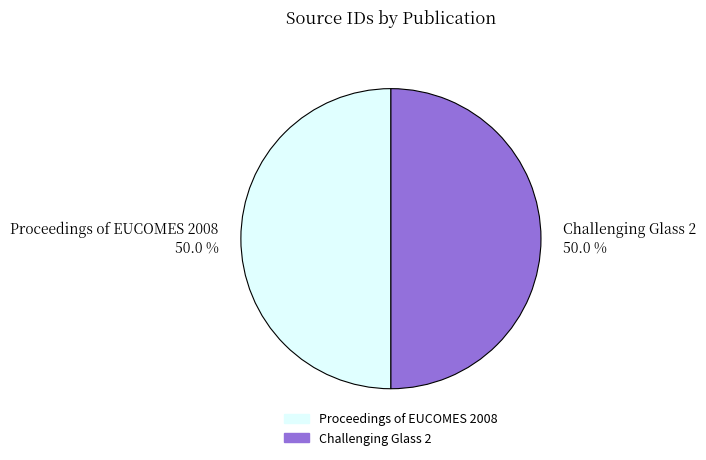

Approximately how many times larger is the value at Challenging Glass 2 compared to Proceedings of EUCOMES 2008?

1.0